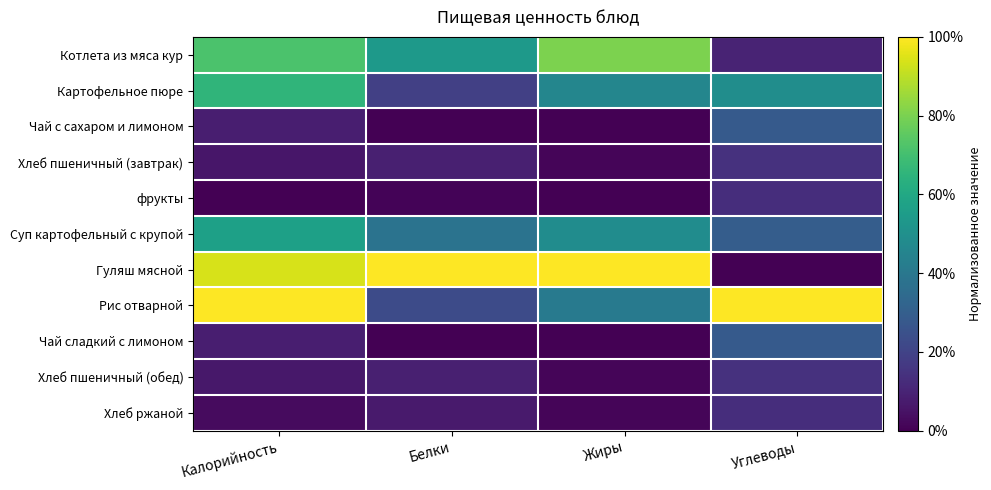

At which category is the sum across all series the highest?

Калорийность